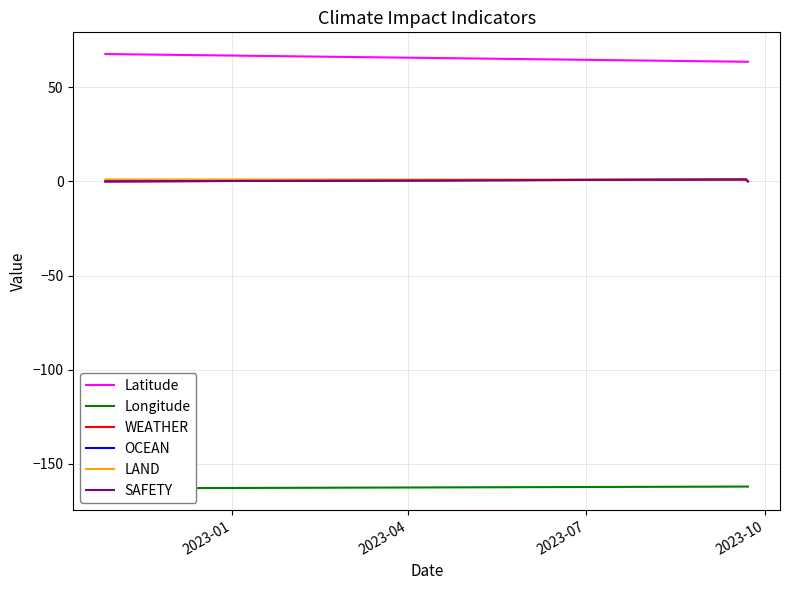

At which label is LAND closest to 0?

2023-07